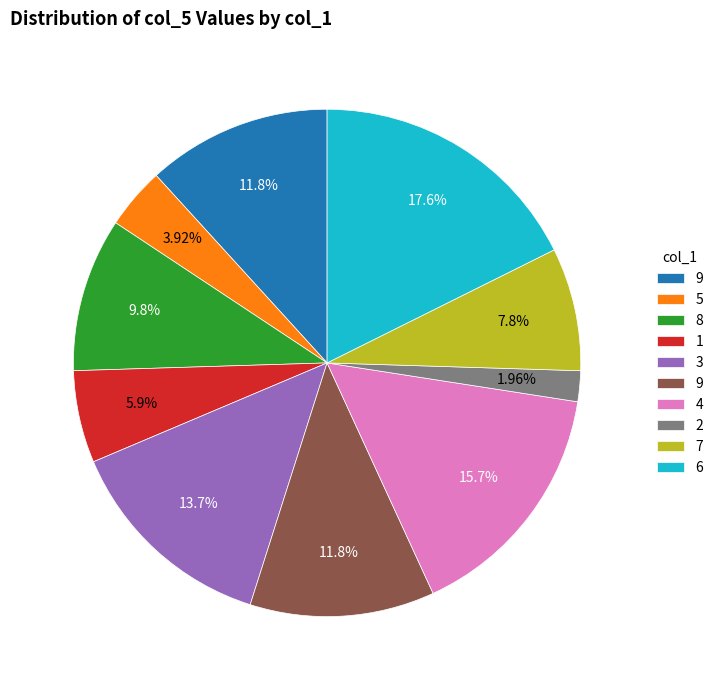

Does any single category account for the majority?

No